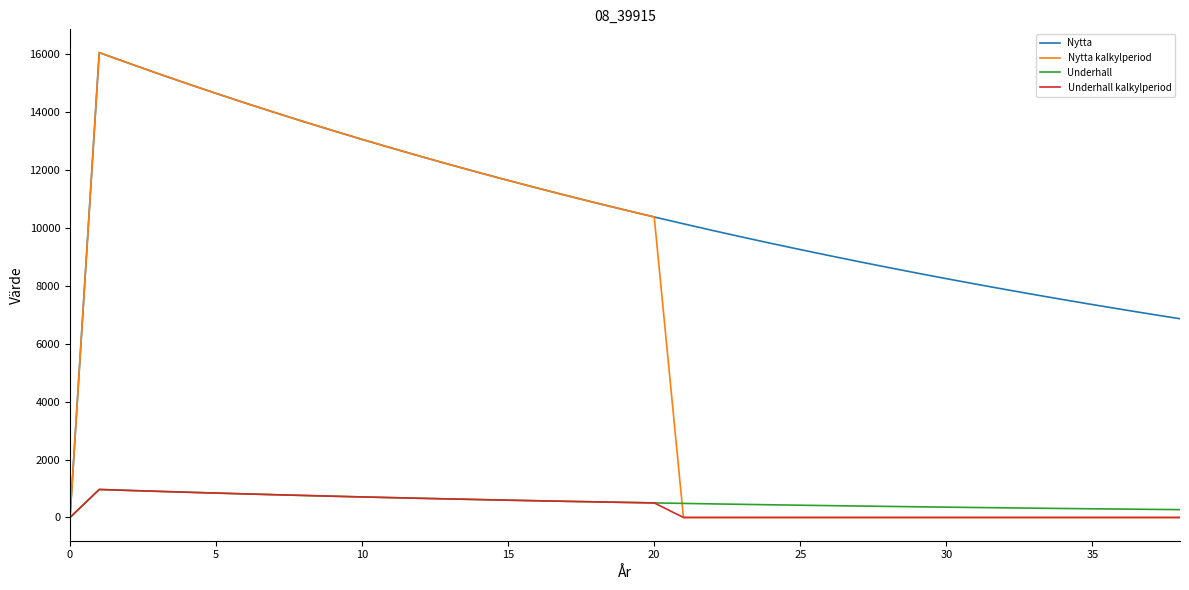

What are all the series names shown in the legend?

Nytta, Nytta kalkylperiod, Underhall, Underhall kalkylperiod